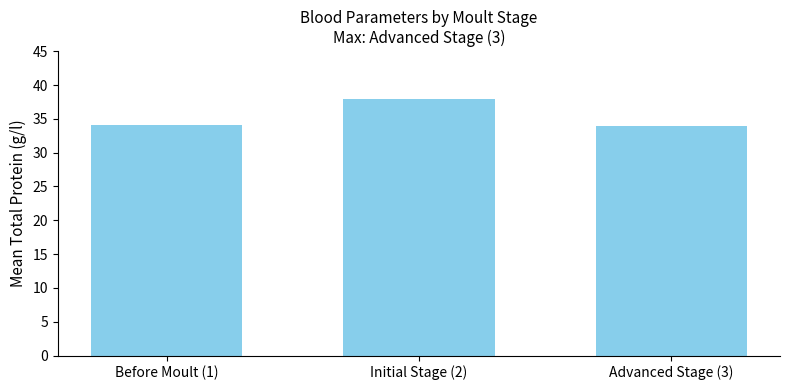

What is the maximum value shown in the chart?

38.0